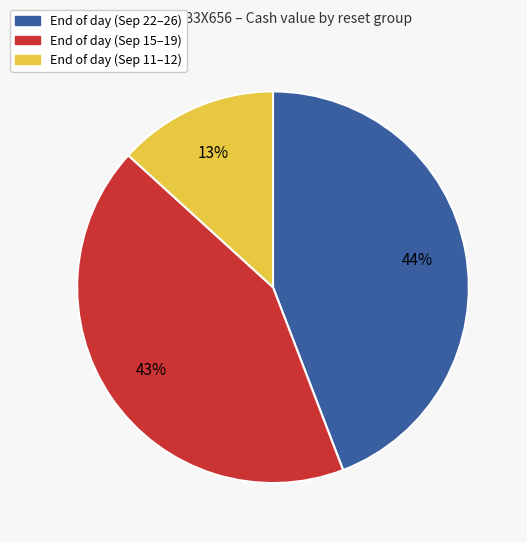

Is there any slice that represents more than half of the pie?

No